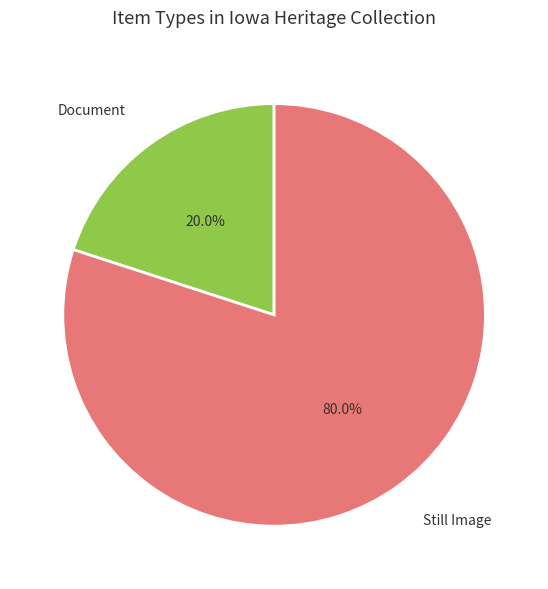

What is the total percentage of Document and Still Image?

100.0%